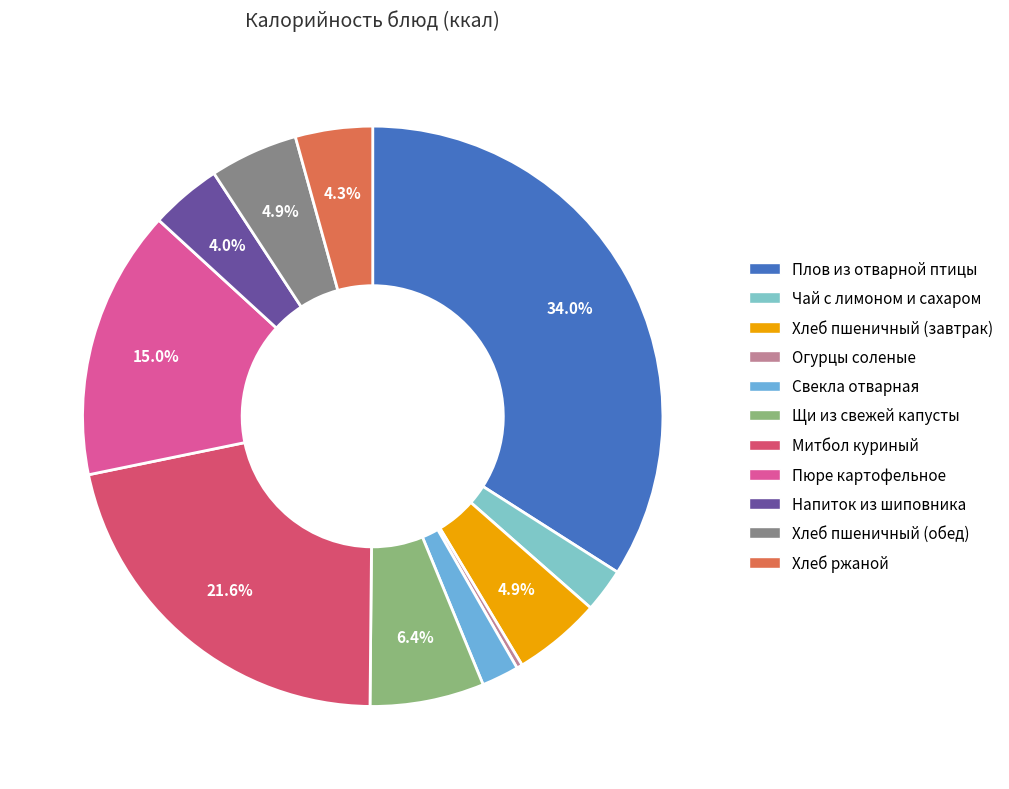

Does any single category account for the majority?

No